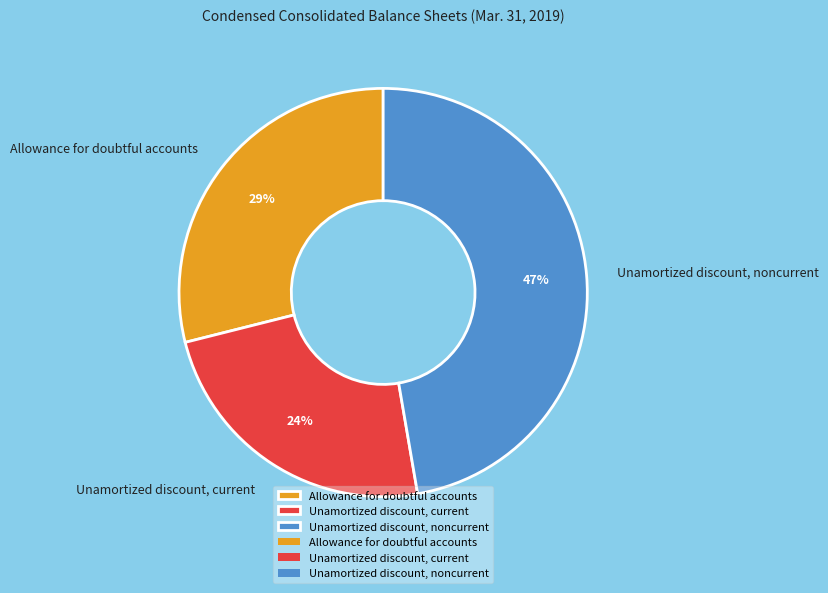

Which category has the biggest portion of the pie?

Unamortized discount, noncurrent